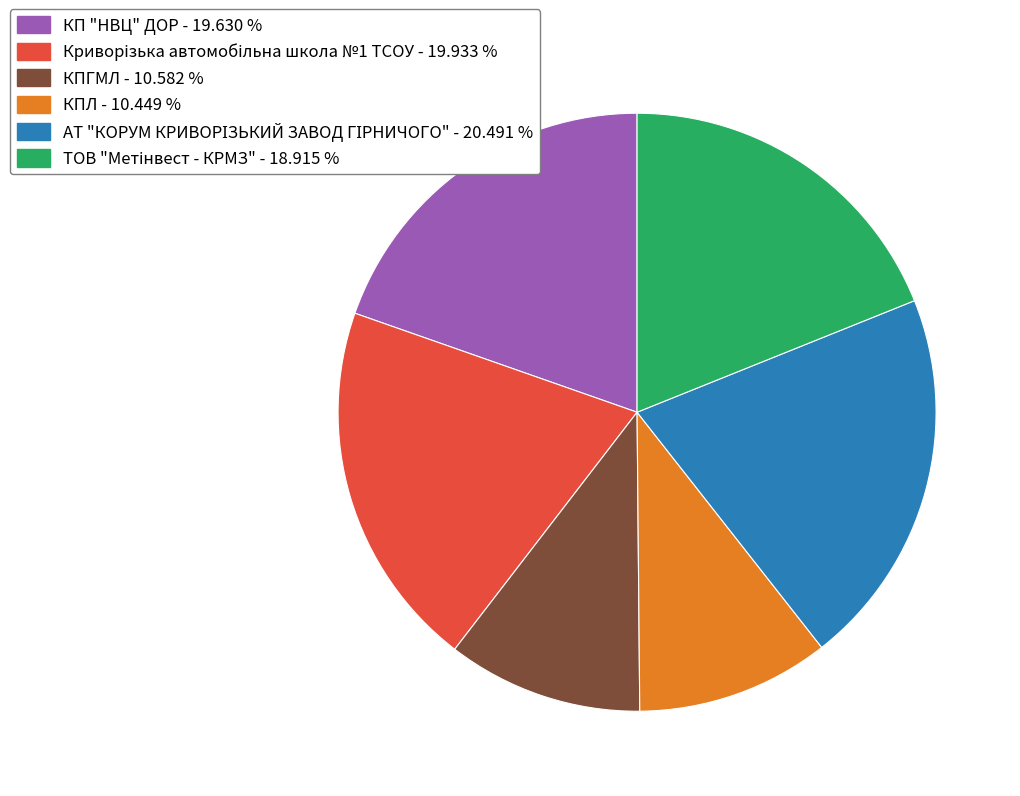

Count the number of slices in the pie.

6